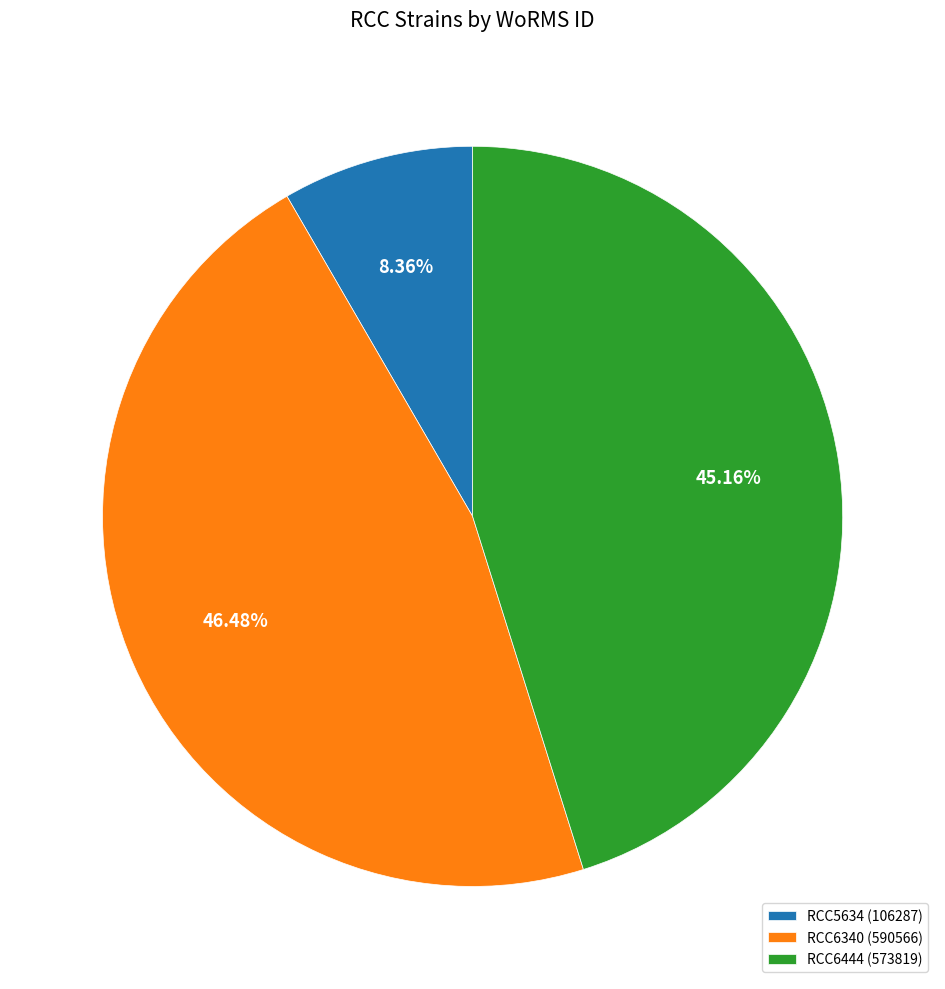

How many slices are in this pie chart?

3